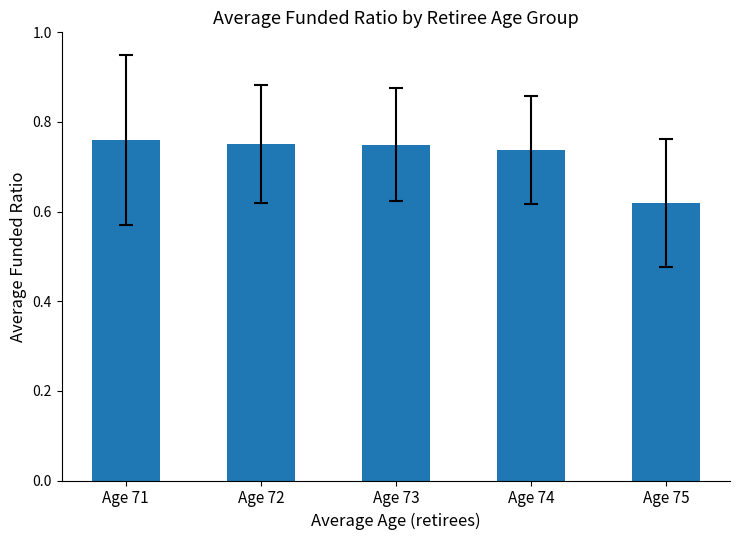

What is the sum of the values at Age 73 and Age 74?

1.5